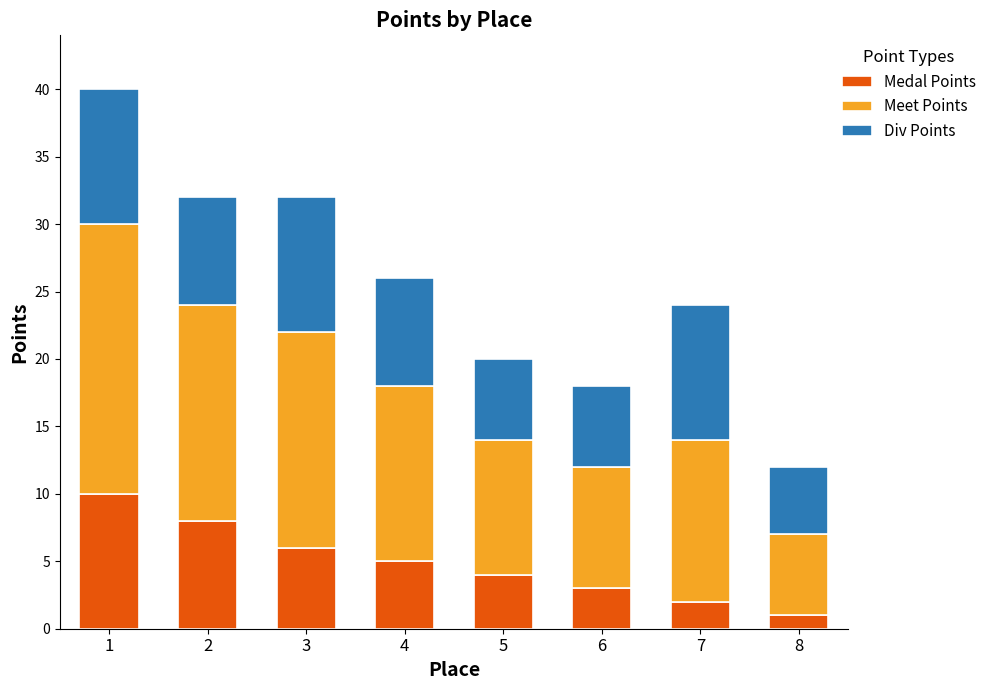

Where is Medal Points nearest to the value 5?

4